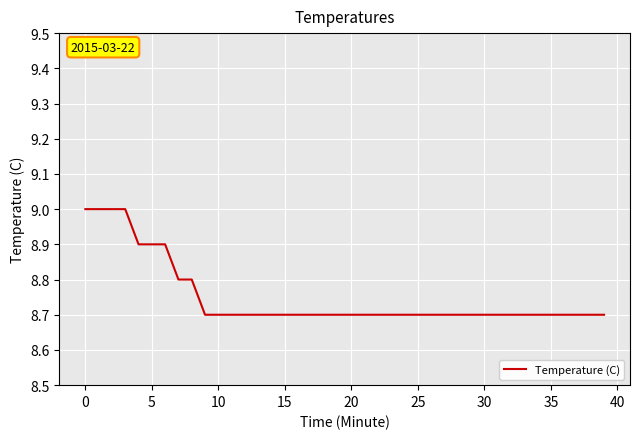

What is the maximum value shown in the chart?

9.0